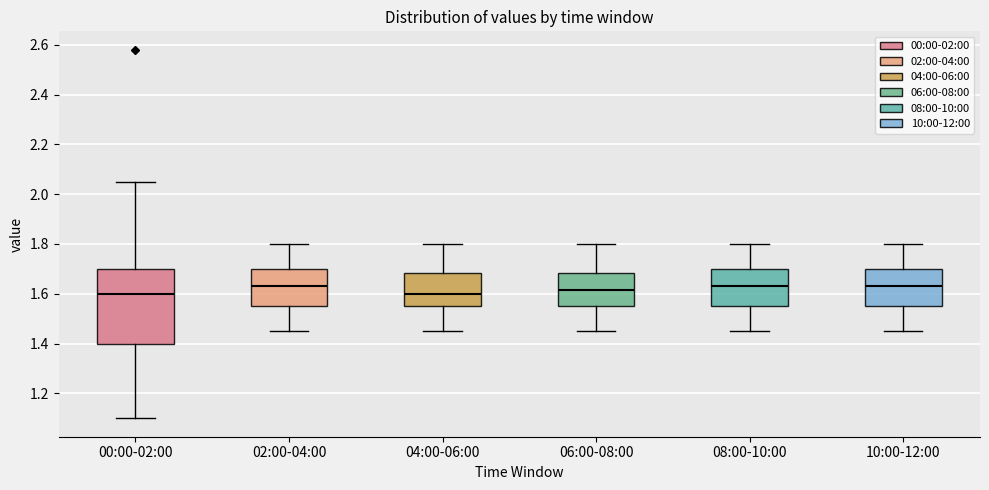

Reading left to right, read every box against the y-axis: the position of its median line, the range the box covers, and the ends of its whiskers. The values are not printed on the chart, so give them approximately, as read against the axis.

00:00-02:00: median 1.60, box 1.40 to 1.70, whiskers 1.10 to 2.06
02:00-04:00: median 1.64, box 1.56 to 1.70, whiskers 1.46 to 1.80
04:00-06:00: median 1.60, box 1.56 to 1.68, whiskers 1.46 to 1.80
06:00-08:00: median 1.62, box 1.56 to 1.68, whiskers 1.46 to 1.80
08:00-10:00: median 1.64, box 1.56 to 1.70, whiskers 1.46 to 1.80
10:00-12:00: median 1.64, box 1.56 to 1.70, whiskers 1.46 to 1.80